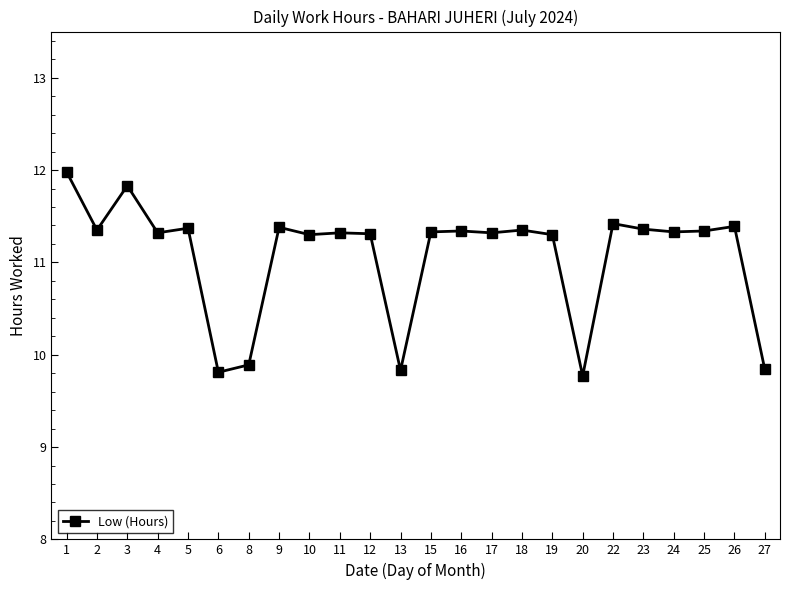

What is the change in value from 13 to 16?

+1.5